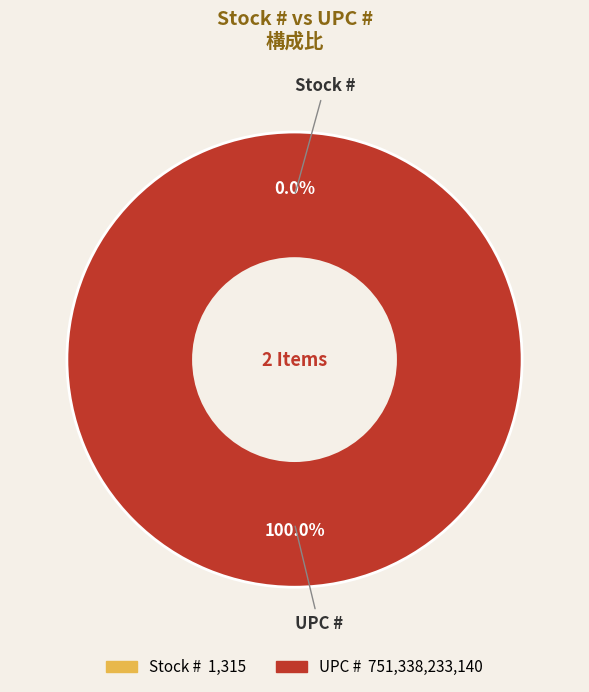

What is the change in value from Stock # to UPC #?

+751338231825